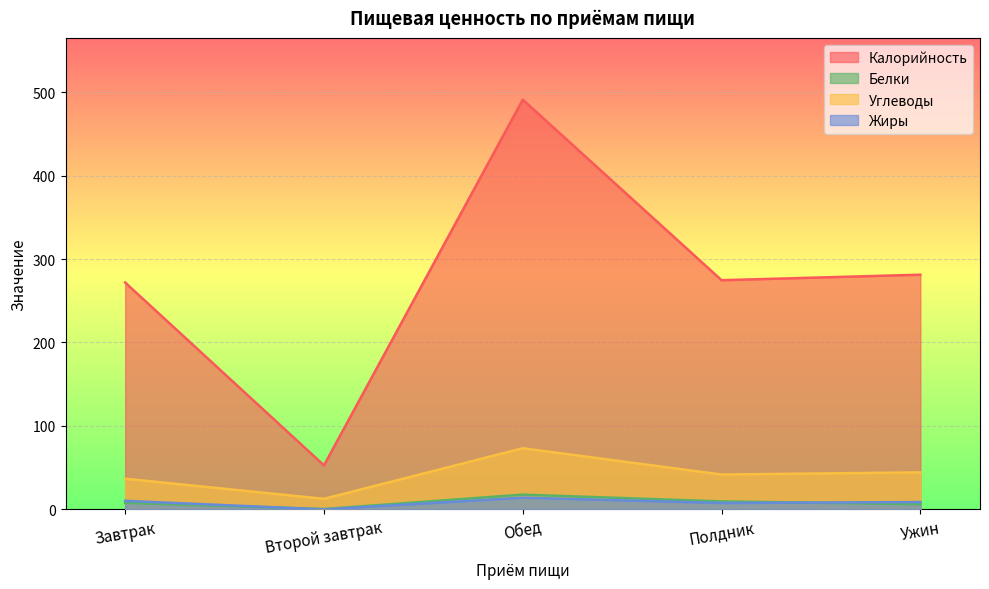

What position from the right is Обед?

3